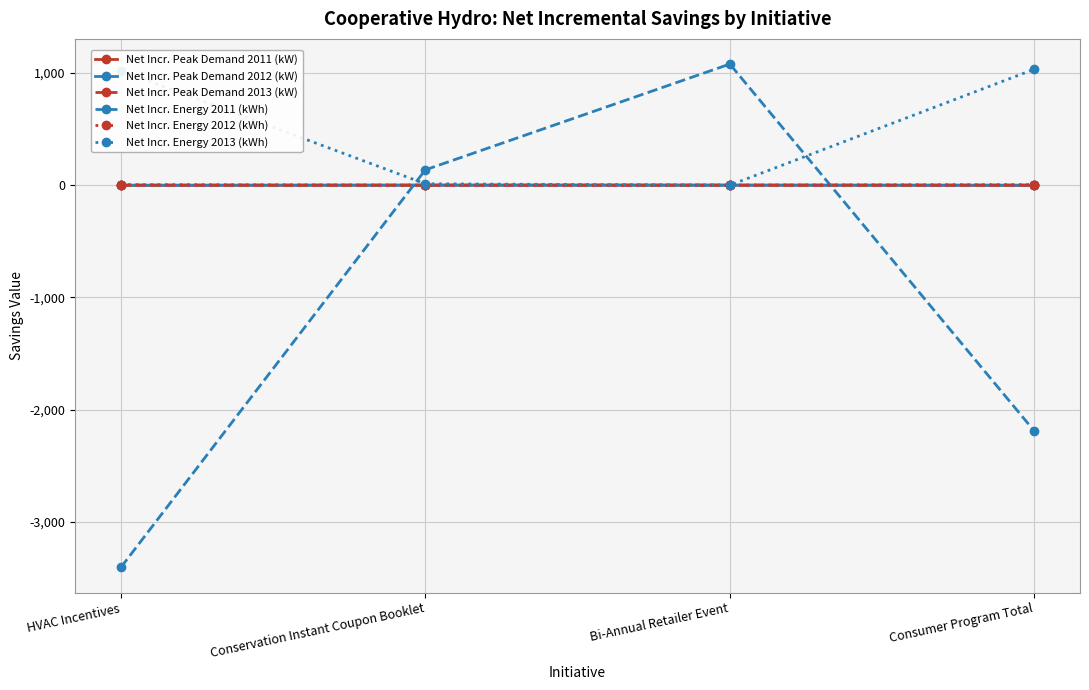

What is the label of the 1st point from the left?

HVAC Incentives